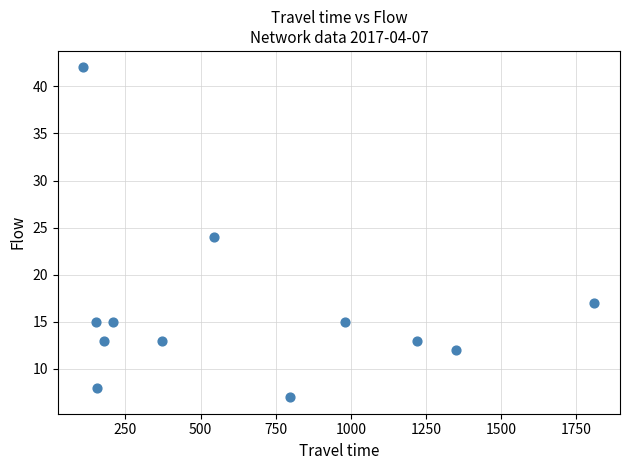

What is the average Y value?

16